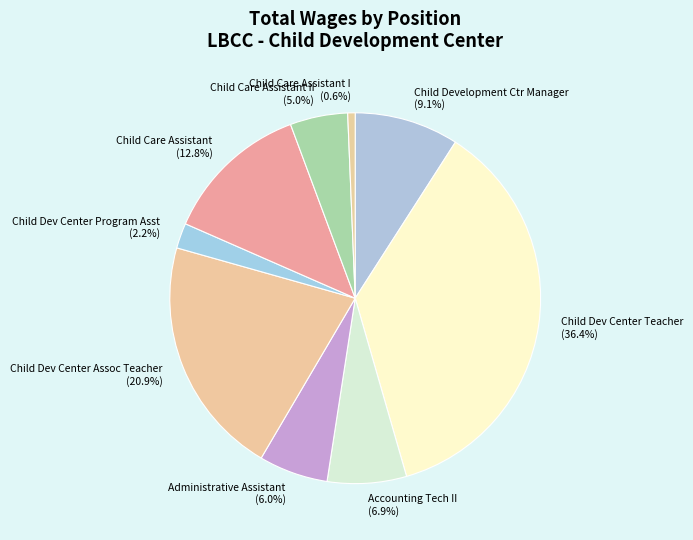

Is the sum of Administrative Assistant and Child Development Ctr Manager greater than half?

No